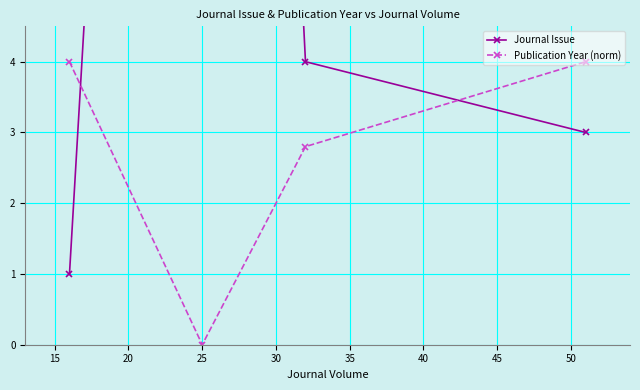

What is the difference between the second highest and minimum values in the Publication Year (norm) series?

4.0